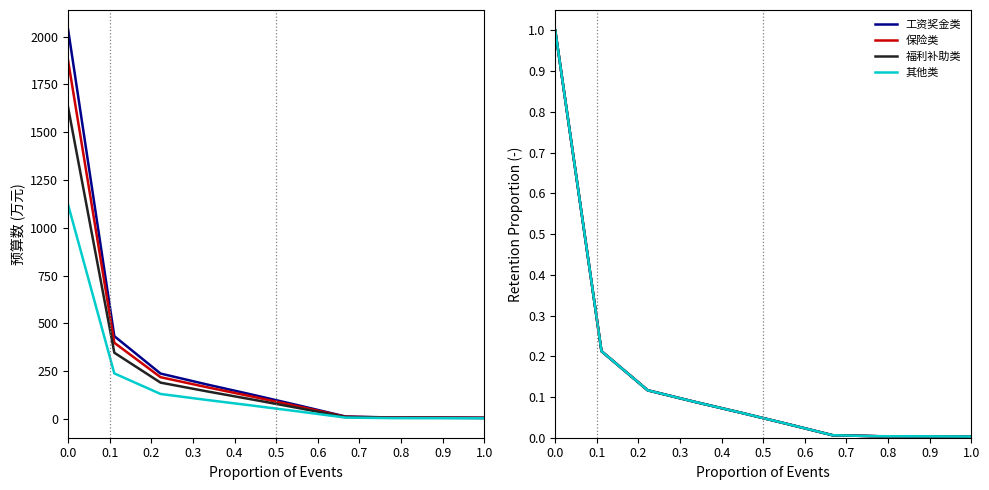

What is the difference between the maximum and minimum values in the 保险类 series?

1.0